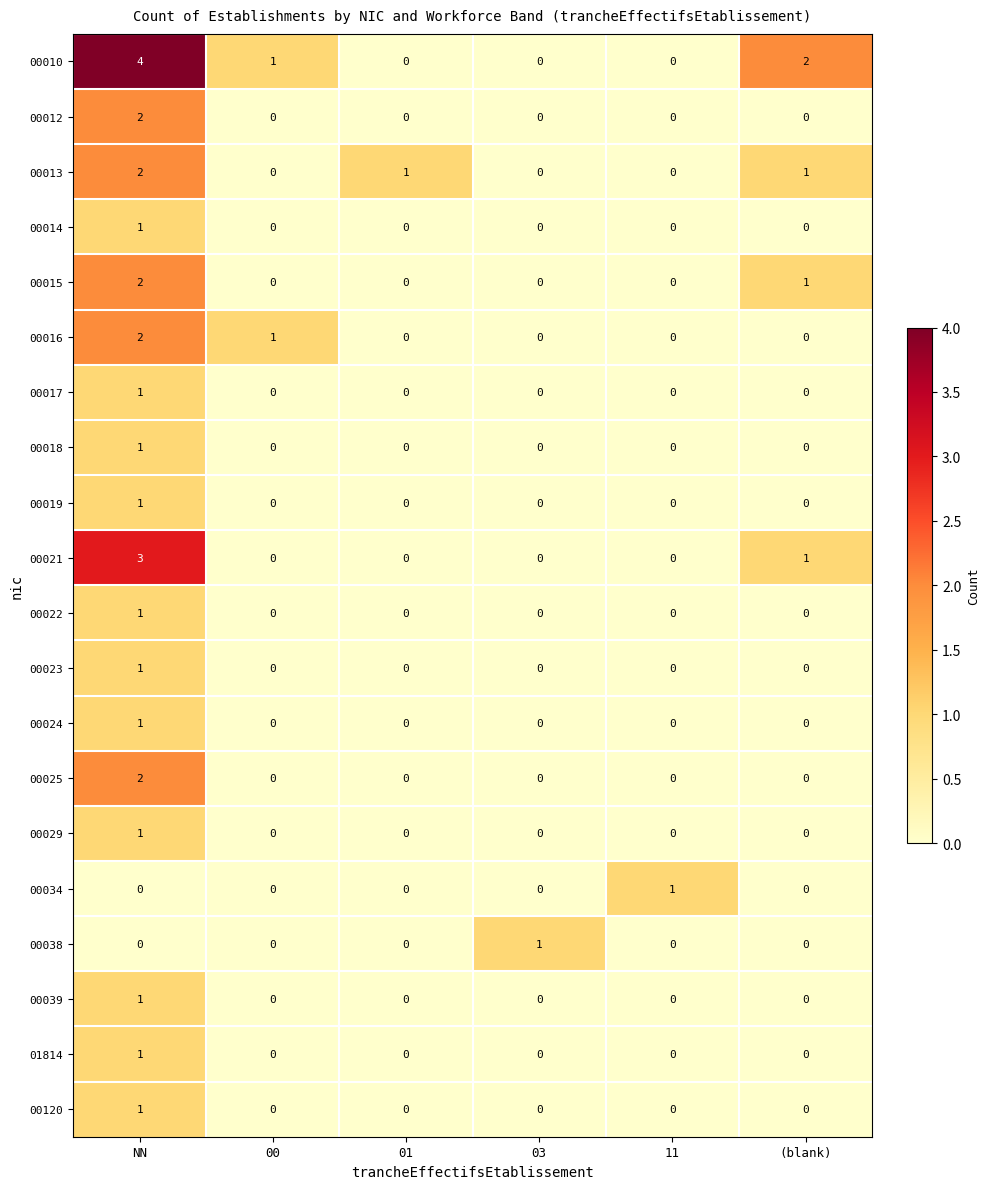

True or false: 00023 has a value of 0 at 03.

True